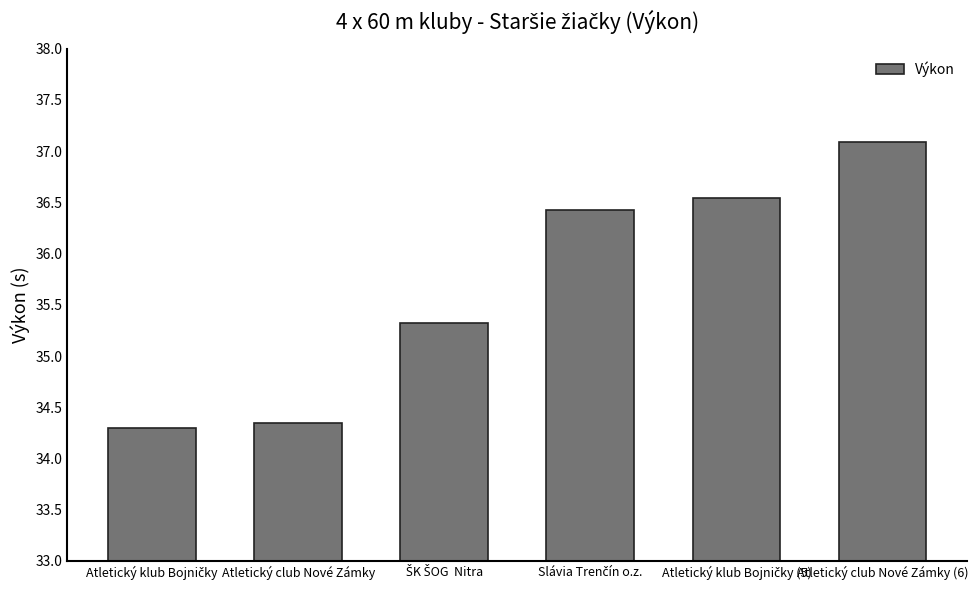

The value at Atletický club Nové Zámky (6) is 37.1. True or false?

True